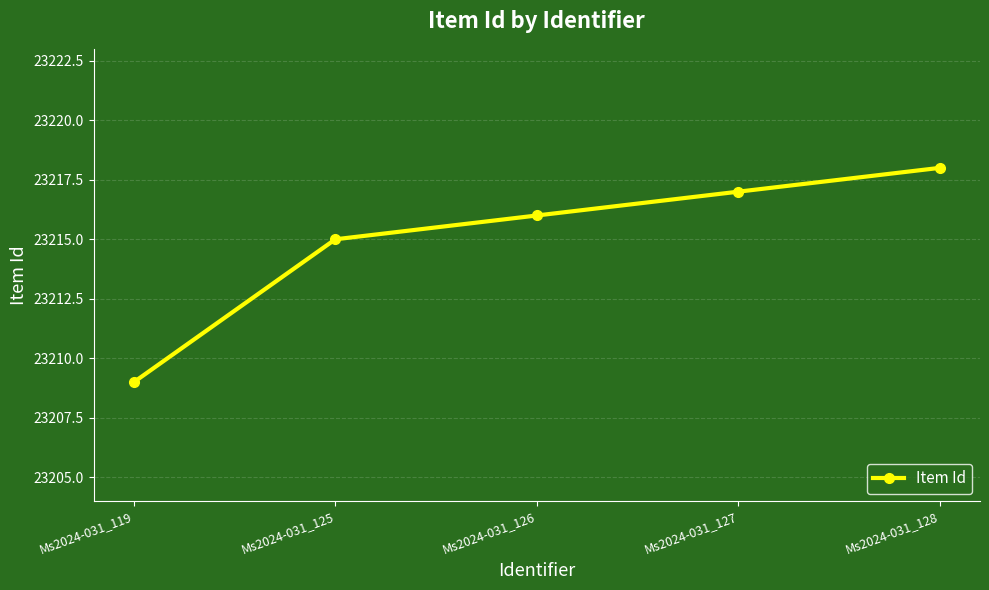

Reading left to right, what are all the values shown in this chart?

Ms2024-031_119=23209	Ms2024-031_125=23215	Ms2024-031_126=23216	Ms2024-031_127=23217	Ms2024-031_128=23218